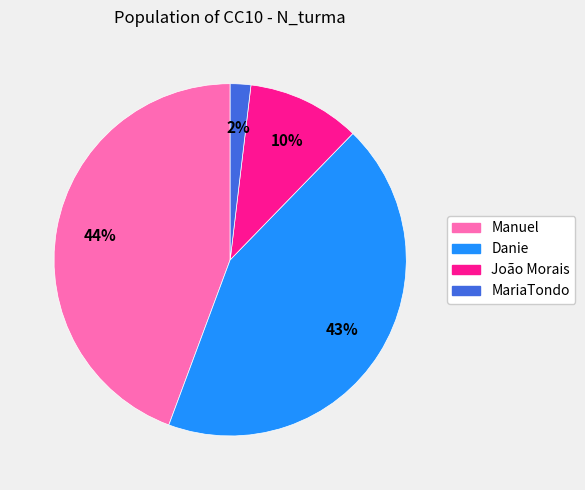

What is the smallest slice in the pie chart?

MariaTondo